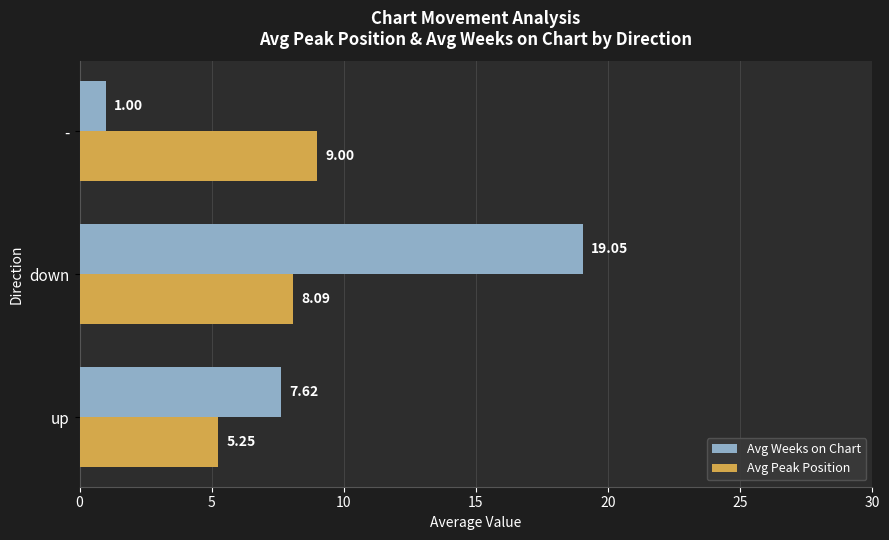

What is the difference between the highest and lowest values at up?

2.4